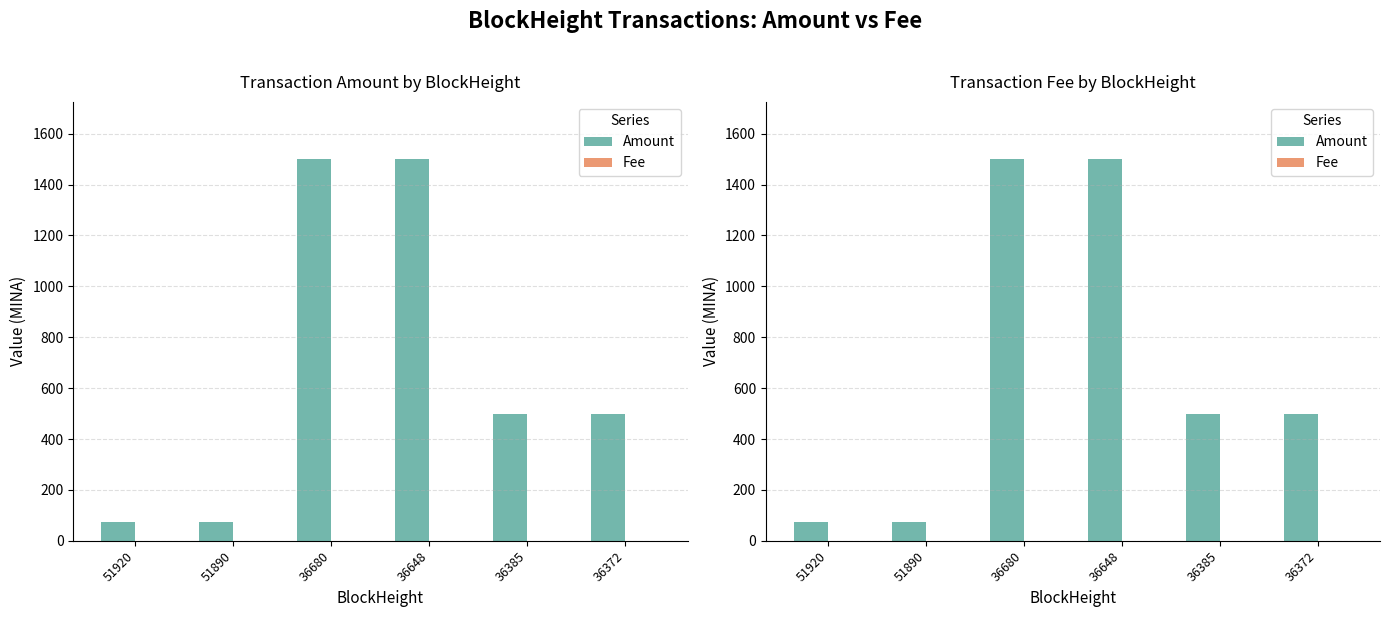

Which series has the largest range (max minus min)?

Amount